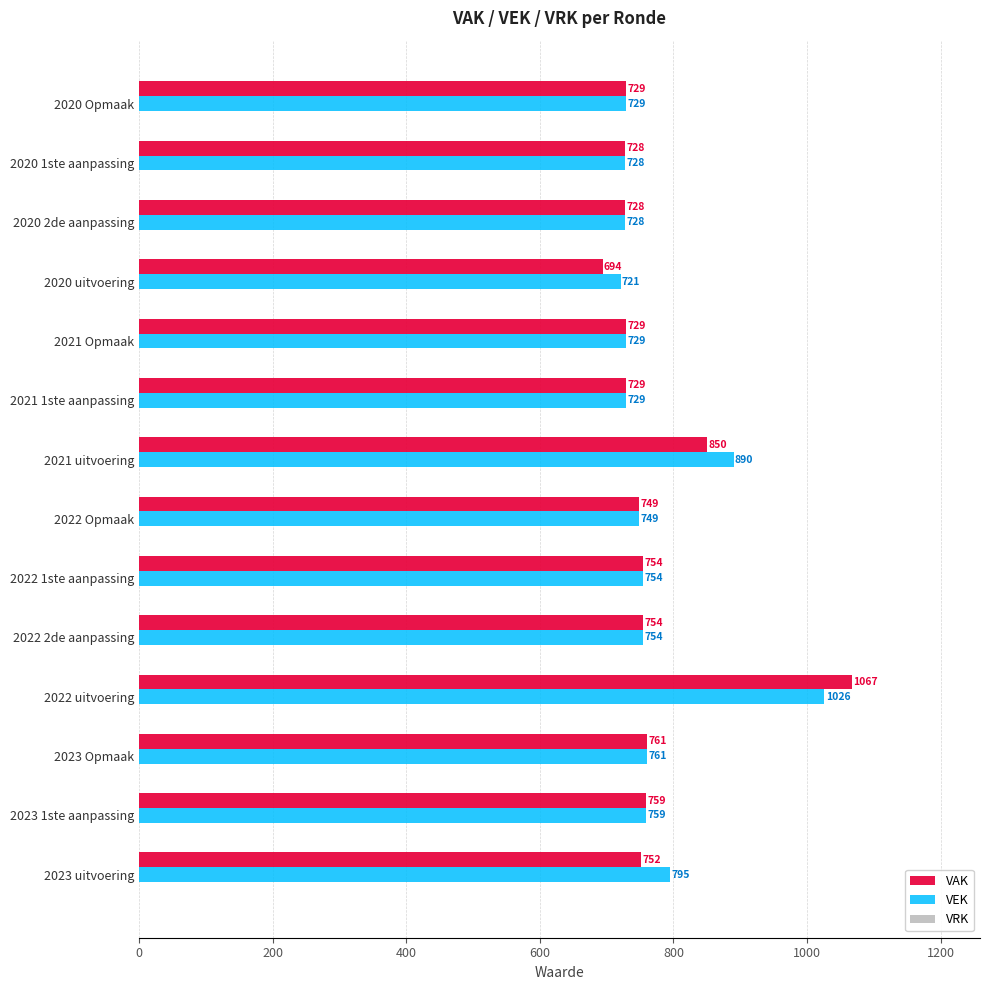

Read the VEK value at 2023 Opmaak, to the nearest 10.

760